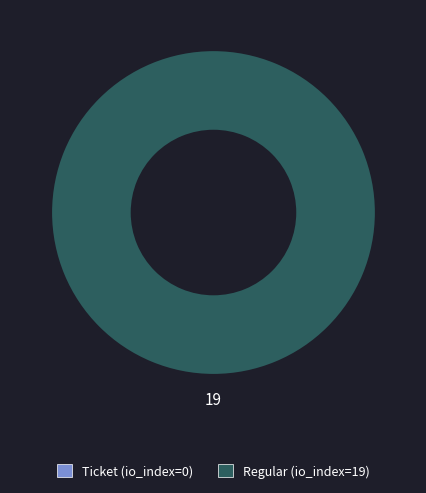

How many slices are in this pie chart?

2